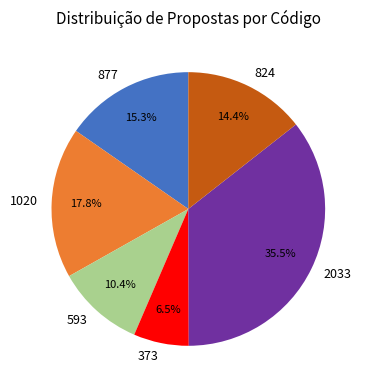

Between 2033 and 877, which is larger?

2033